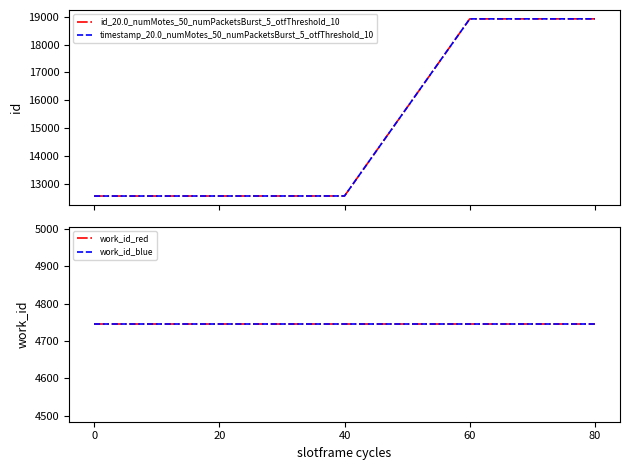

Does the chart display data point markers on the line(s)?

No